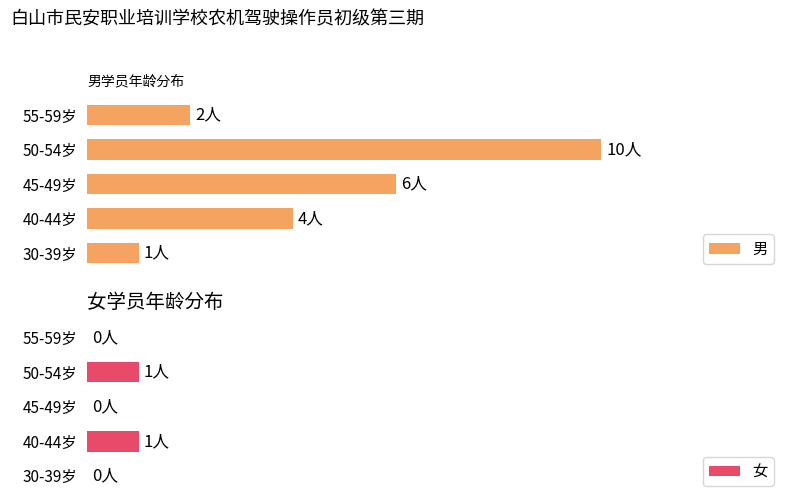

What is the highest value of the 男 series?

10